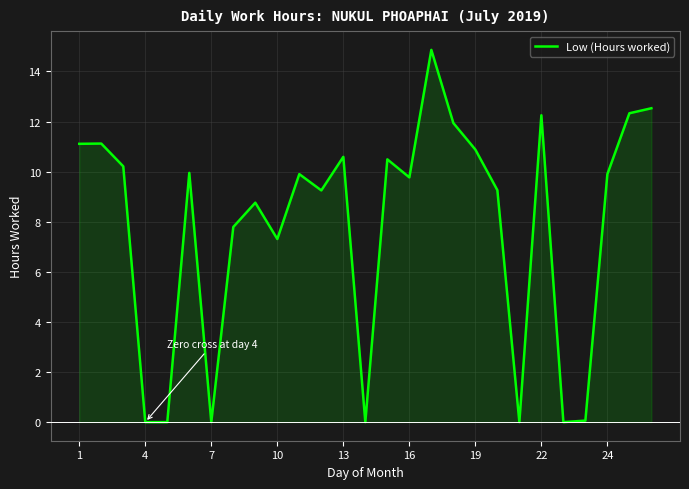

The value at 25 is 12.3. True or false?

True